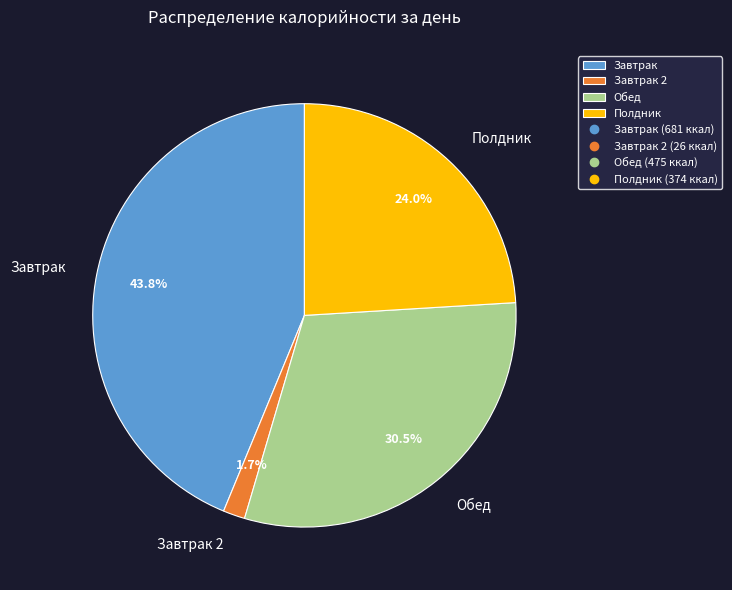

To the nearest percent, what portion does Полдник represent?

24%